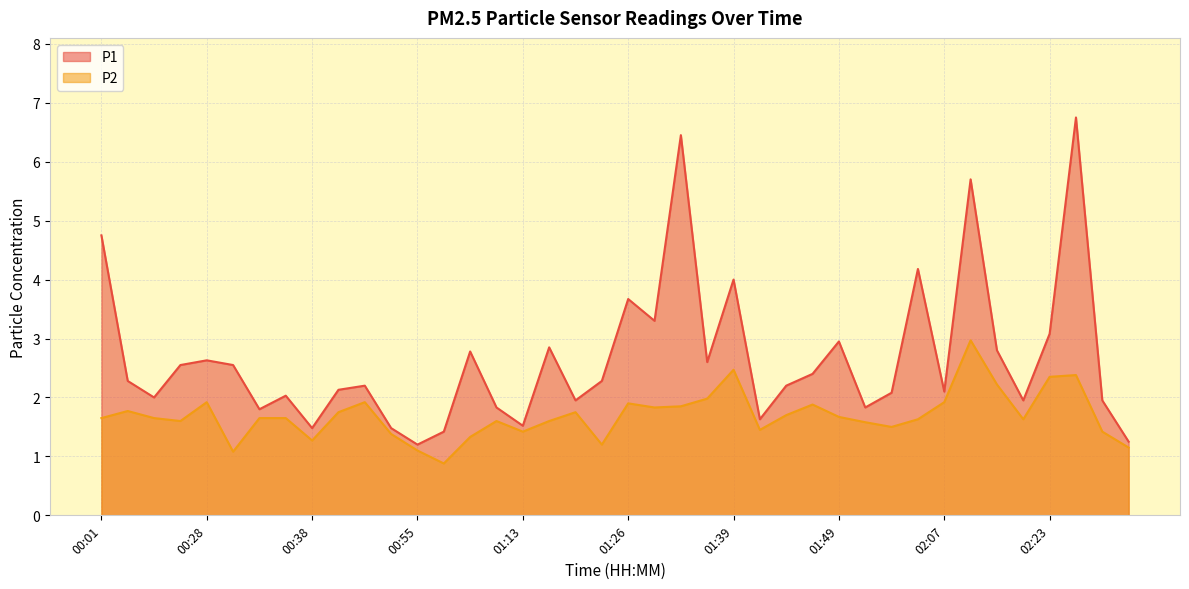

At which category is the sum across all series the highest?

02:26